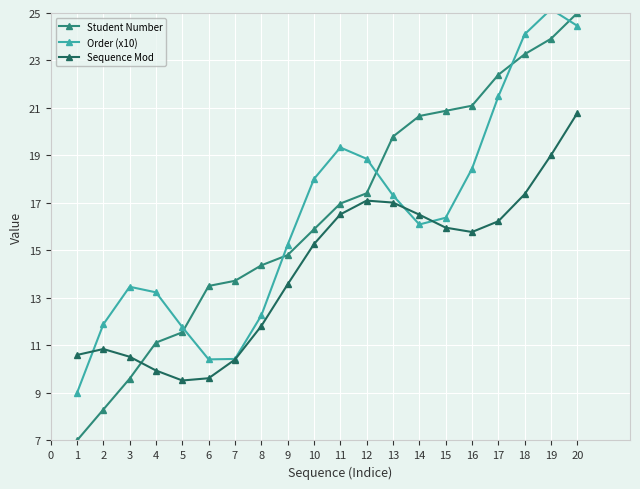

True or false: Student Number has a value of 6.4 at 6.

False